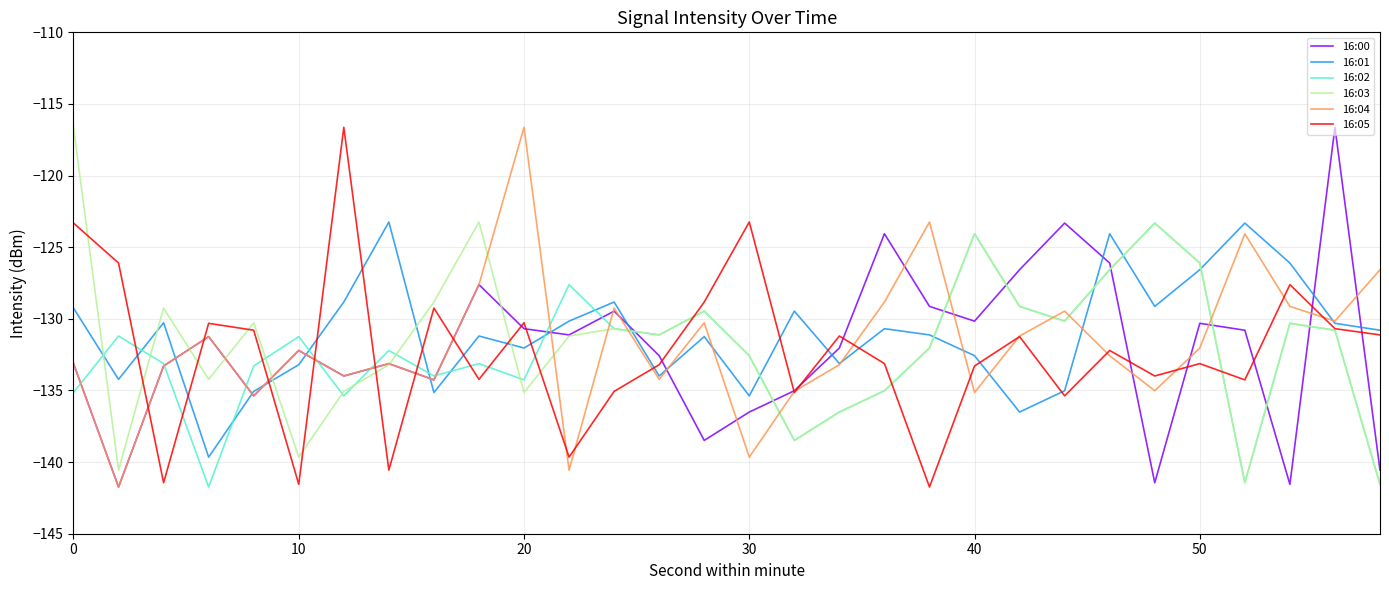

What is the lowest value of the 16:02 series?

-141.7